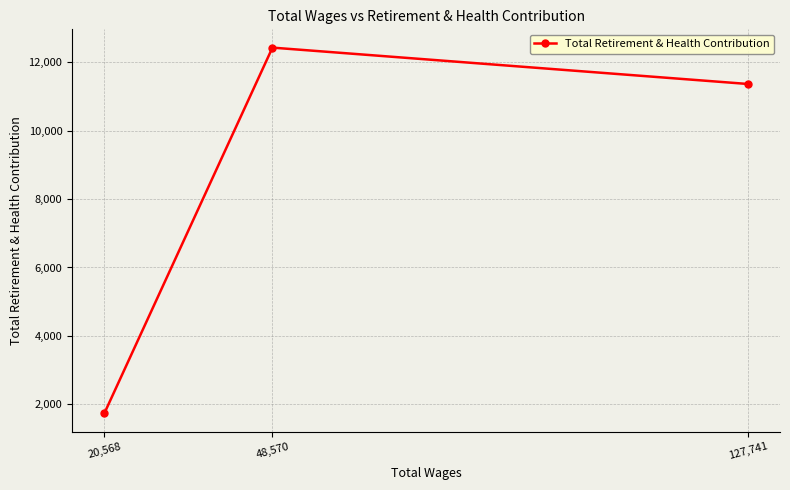

Reading left to right, list all the values displayed in this chart.

20,568=1735	48,570=12429	127,741=11366